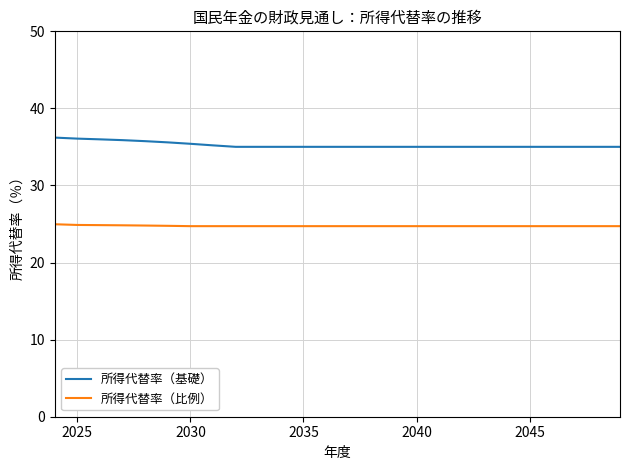

Rank the series by their maximum value, from lowest to highest.

所得代替率（比例）, 所得代替率（基礎）